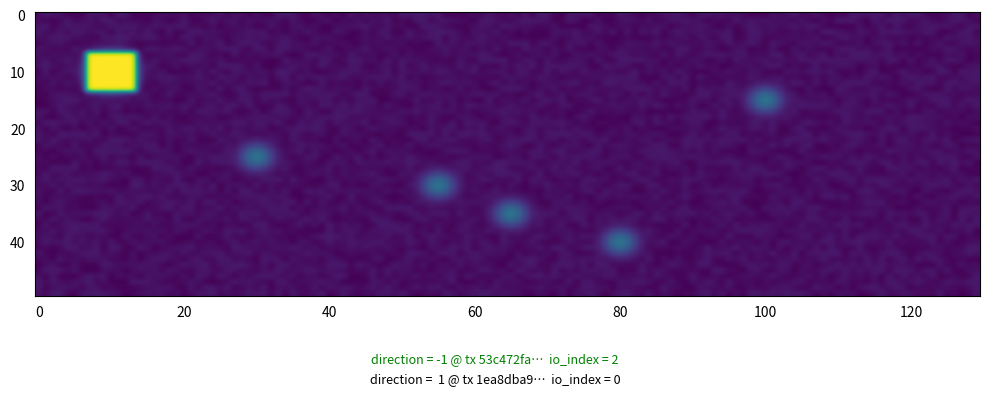

At how many categories does at least one series exceed 0?

2